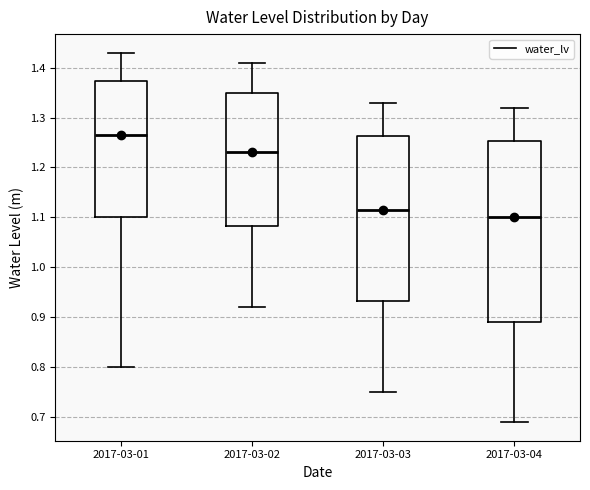

Reading left to right, transcribe this box plot: for each box, give where its median line is, the range the box spans, and where its two whiskers end, as read against the y-axis. The values are not printed on the chart, so give them approximately, as read against the axis.

2017-03-01: median 1.27, box 1.10 to 1.37, whiskers 0.80 to 1.43
2017-03-02: median 1.23, box 1.08 to 1.35, whiskers 0.92 to 1.41
2017-03-03: median 1.12, box 0.93 to 1.26, whiskers 0.75 to 1.33
2017-03-04: median 1.10, box 0.89 to 1.25, whiskers 0.69 to 1.32